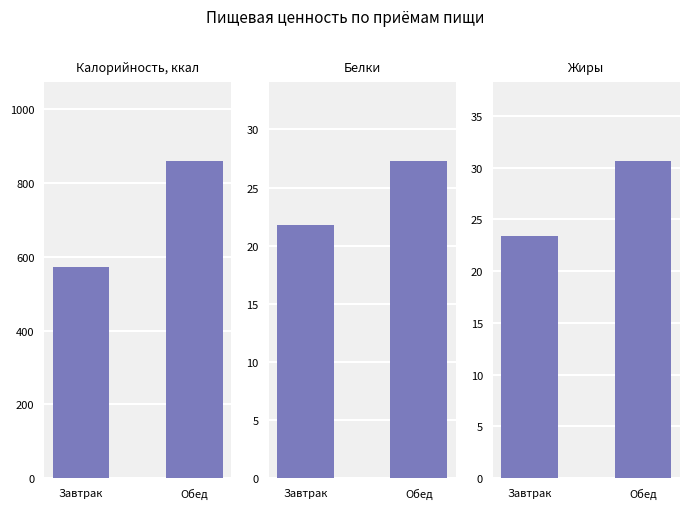

The Жиры series shows 23.4 at Завтрак. True or false?

True